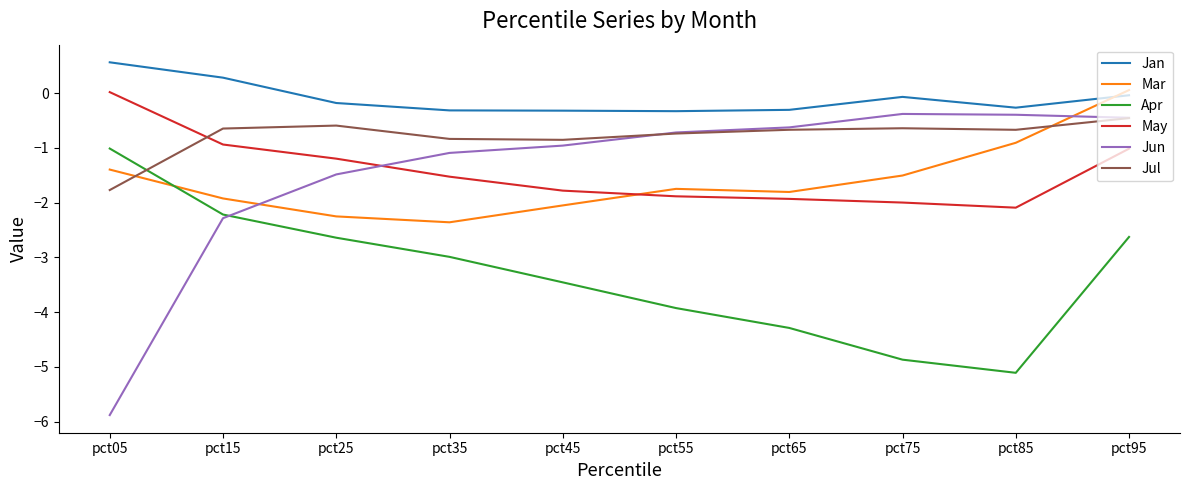

Is the value of Apr at pct55 greater than the value of Jun at pct65?

No